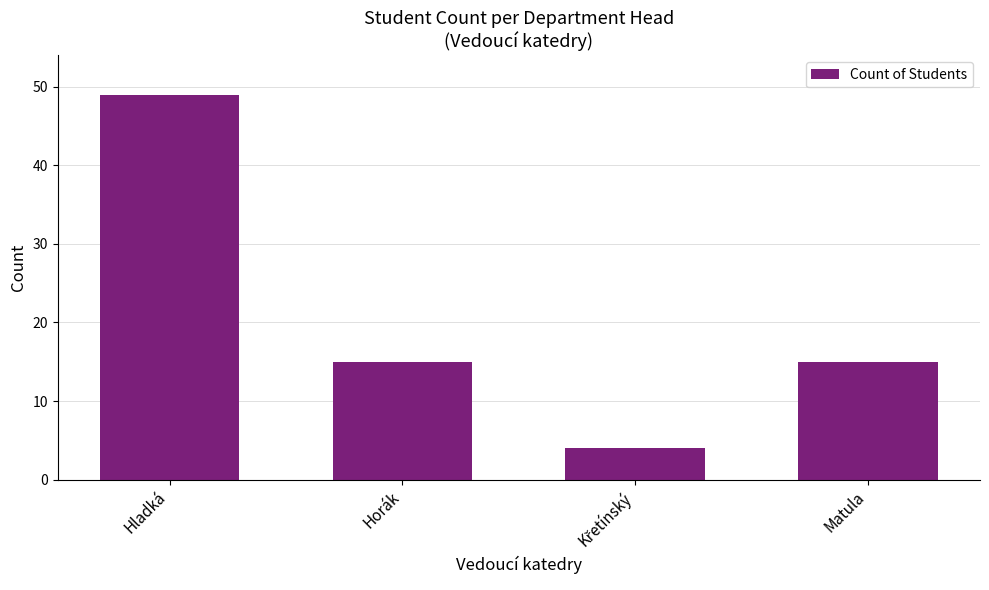

At which label does the data first exceed 15?

Hladká